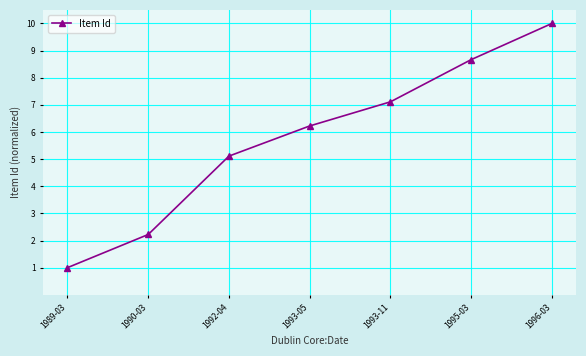

What is the label of the 3rd point from the right?

1993-11